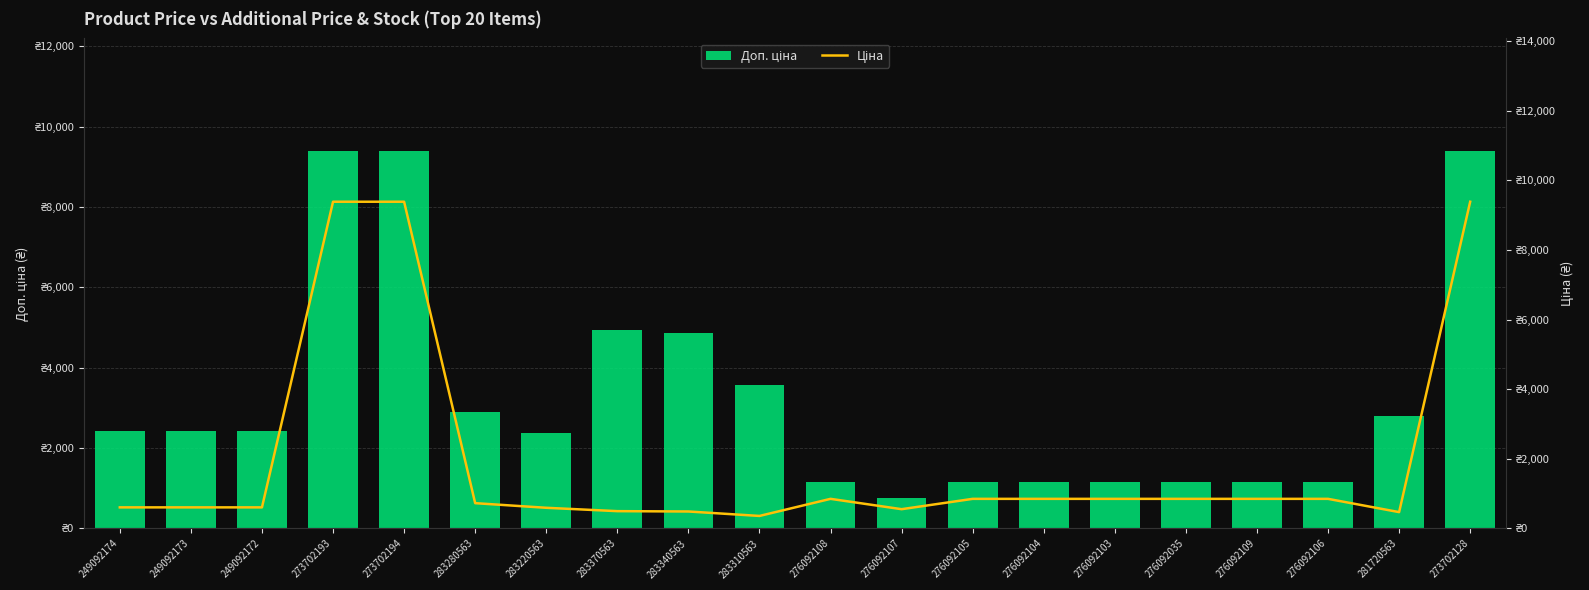

What is the minimum value for Доп. ціна?

747.0